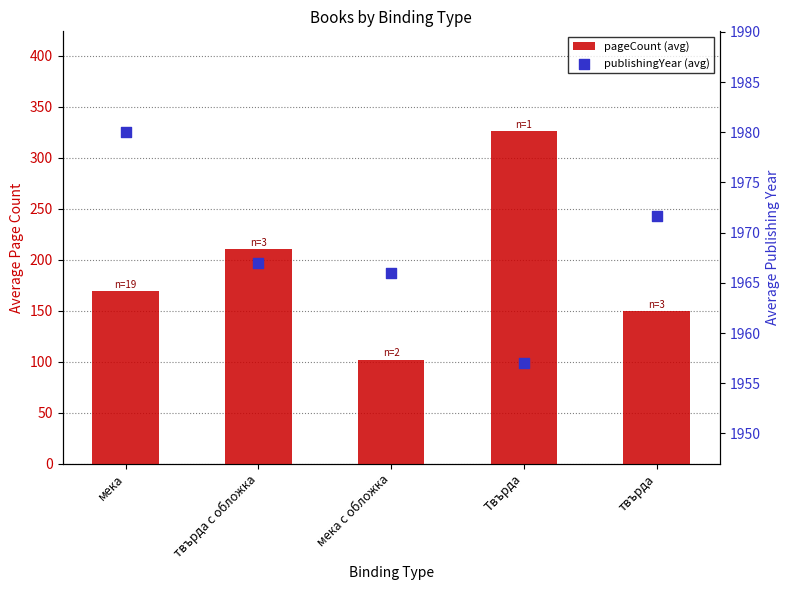

What are all the series names shown in the legend?

pageCount (avg), publishingYear (avg)